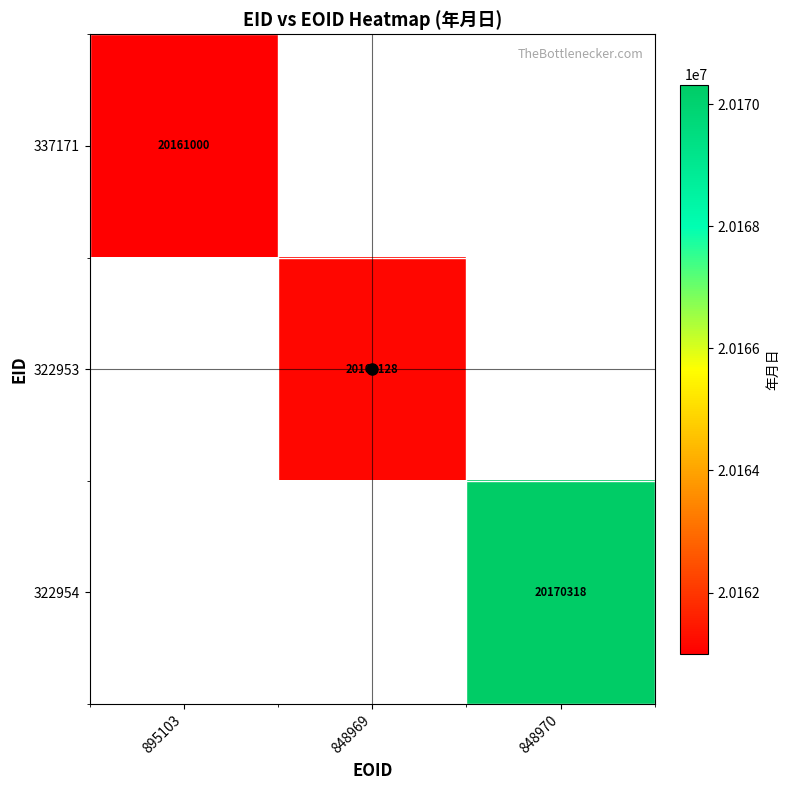

The value of 337171 at 895103 is 20161000. True or false?

True